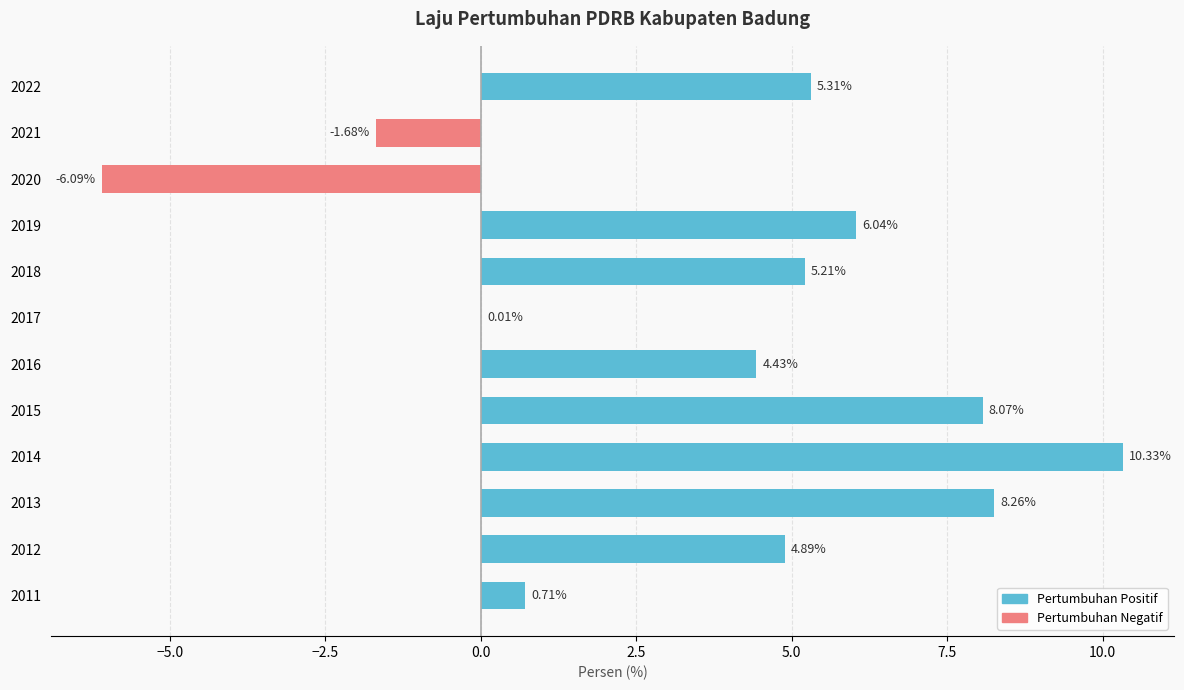

What is the sum of all values?

45.5